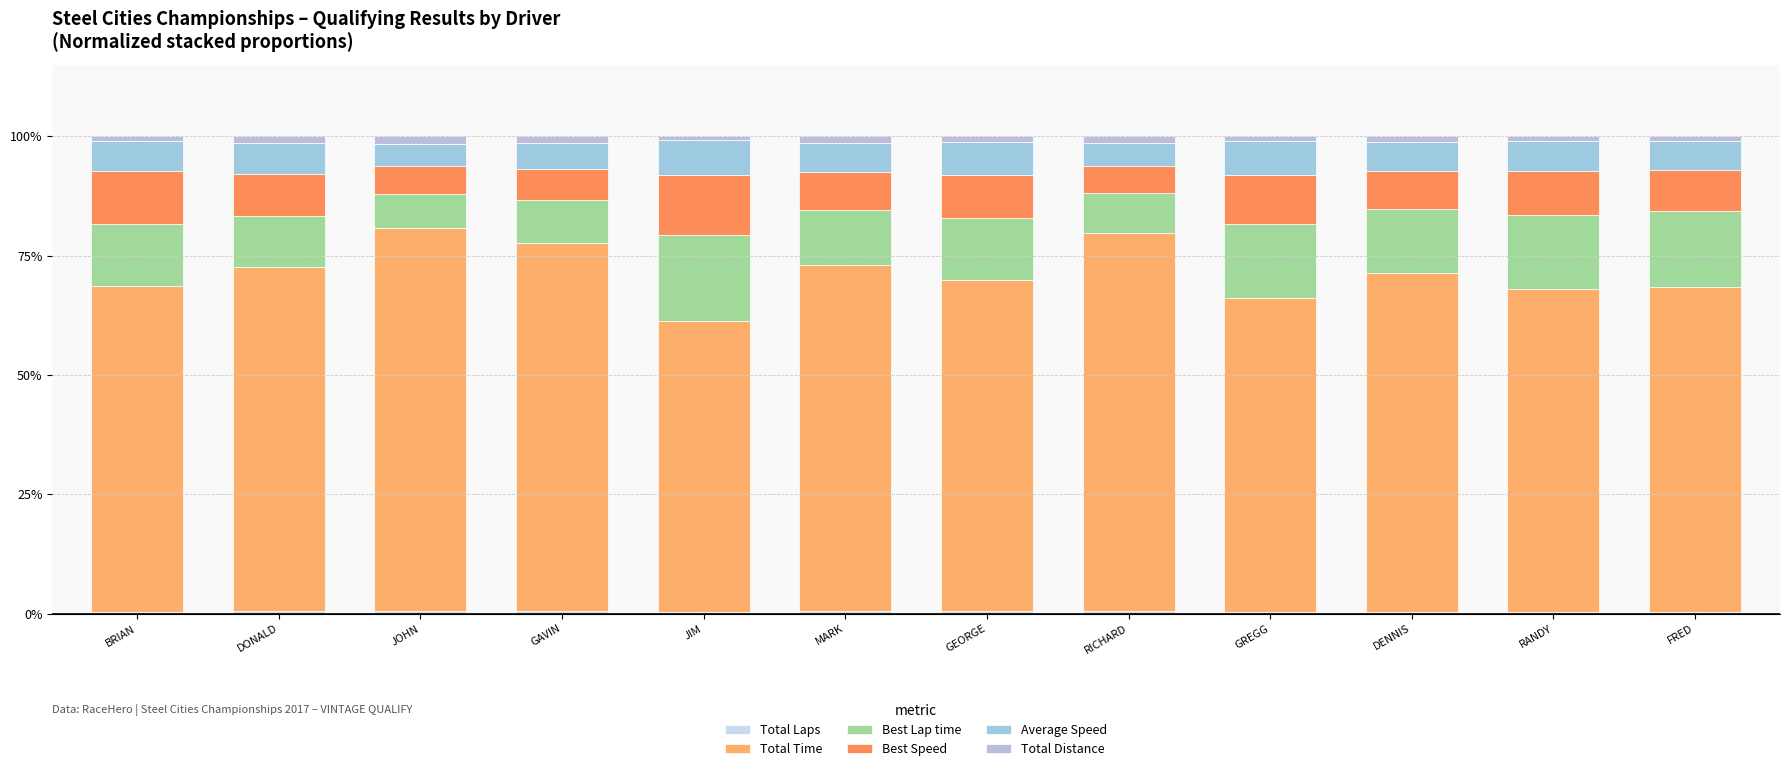

Are the bars grouped side by side (vs. stacked)?

No